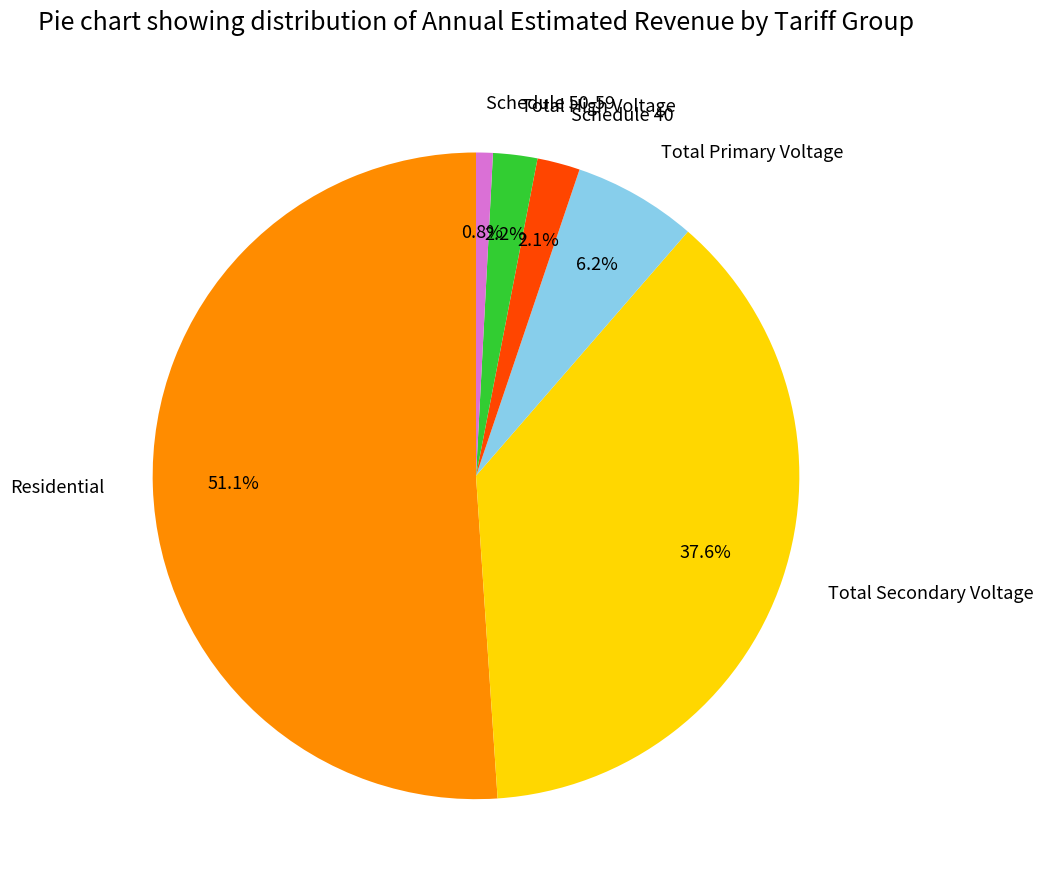

Which has a higher value, Schedule 40 or Residential?

Residential